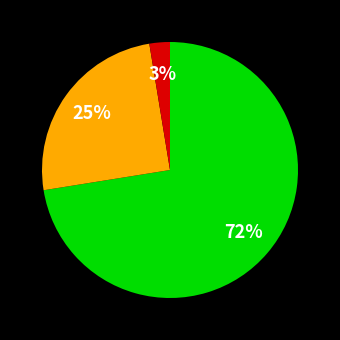

To the nearest percent, what is the average slice percentage?

33%